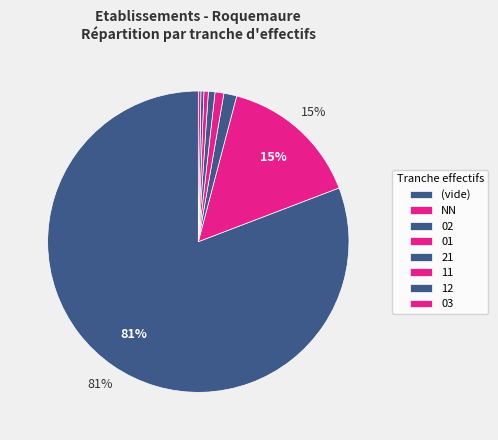

What is the change in value from NN to 01?

-359